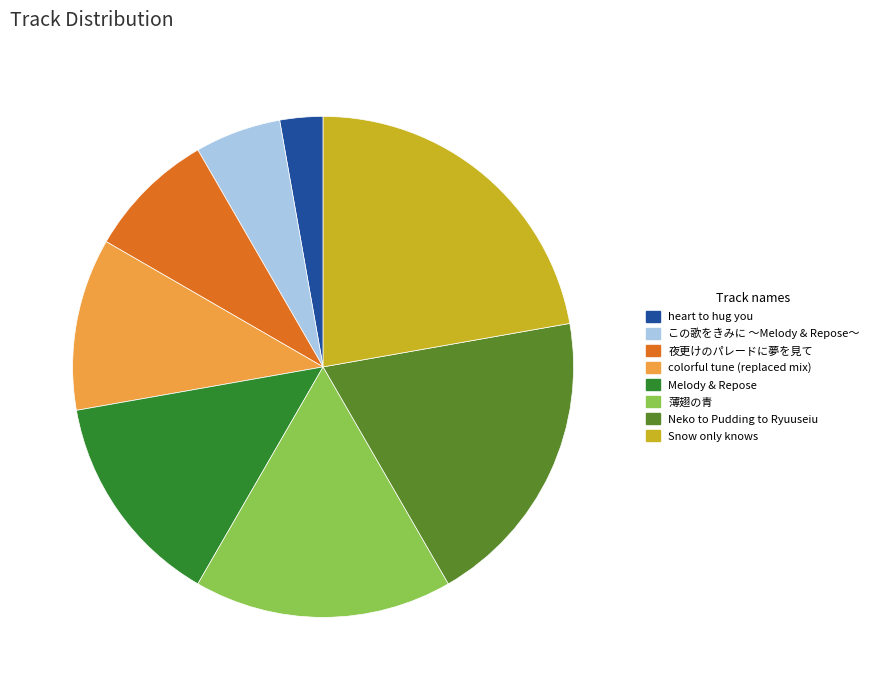

Does Melody & Repose represent more than half of the total?

No